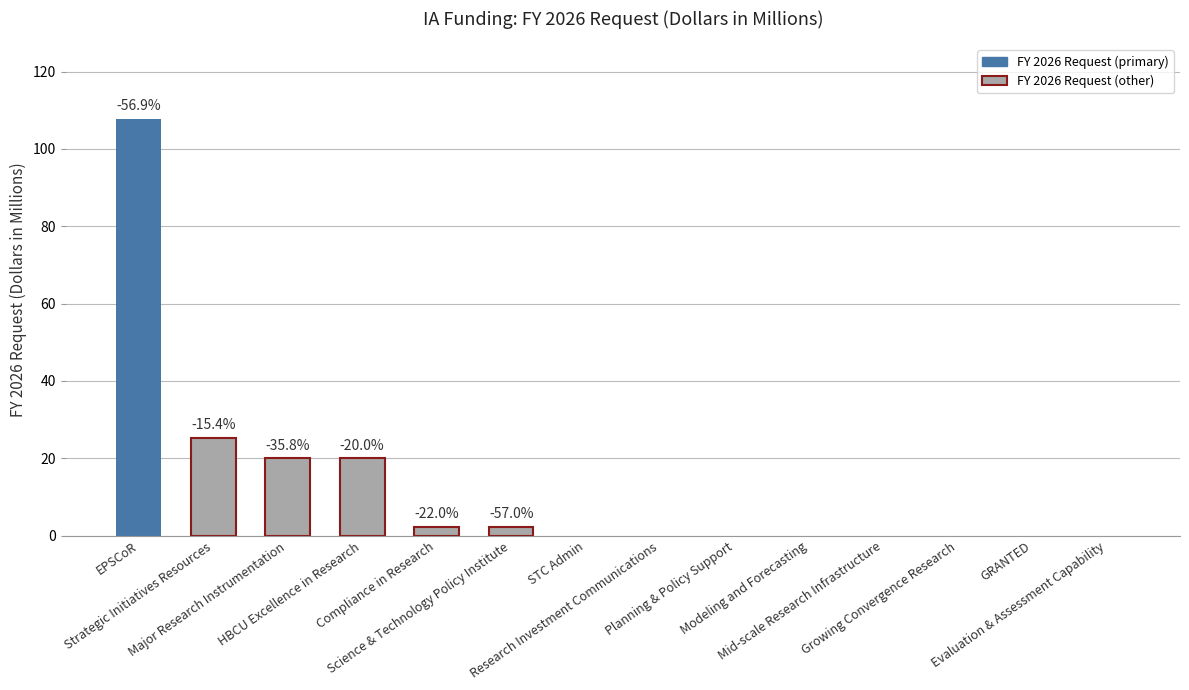

Is it true that the value at Evaluation & Assessment Capability is 0.0?

True